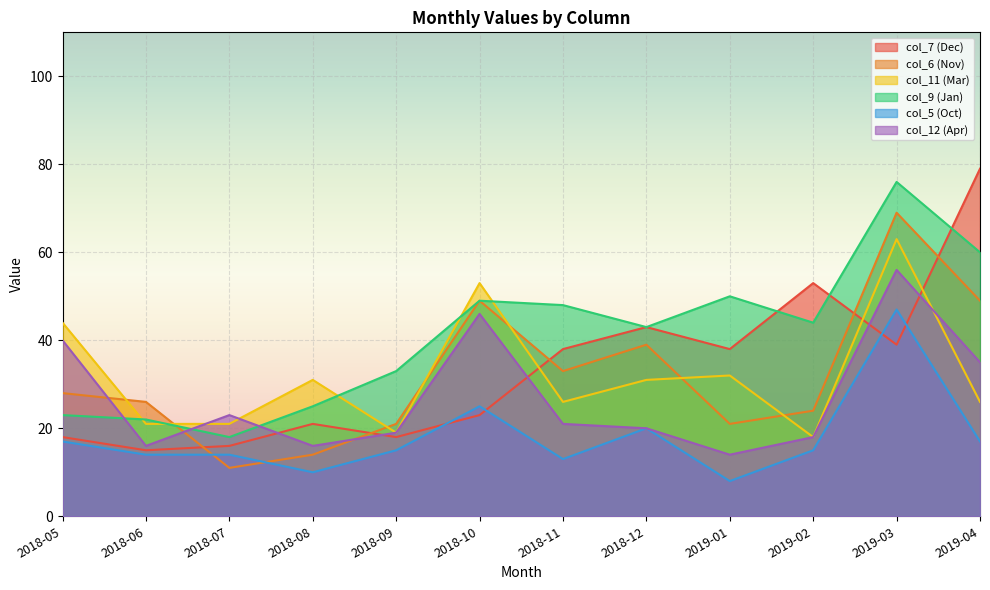

At which category is the sum across all series the highest?

2019-03